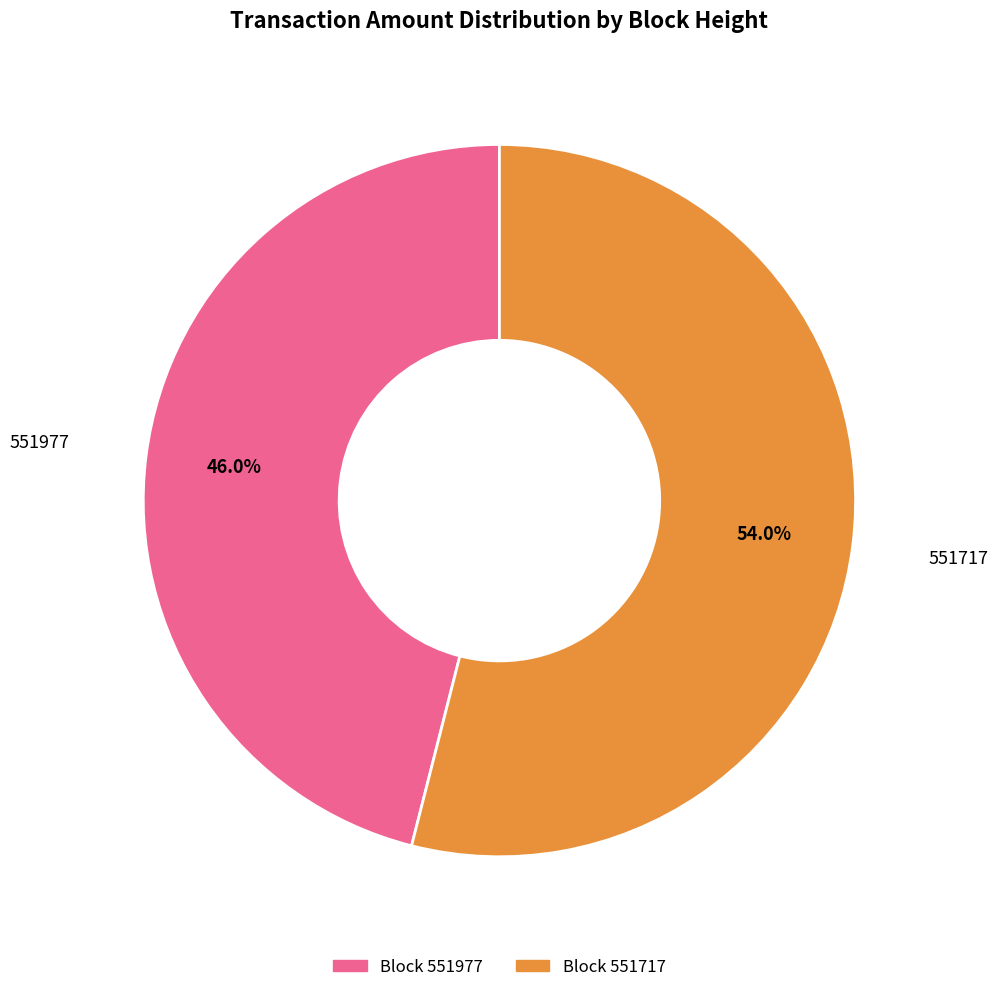

Is there a majority slice in this chart?

Yes